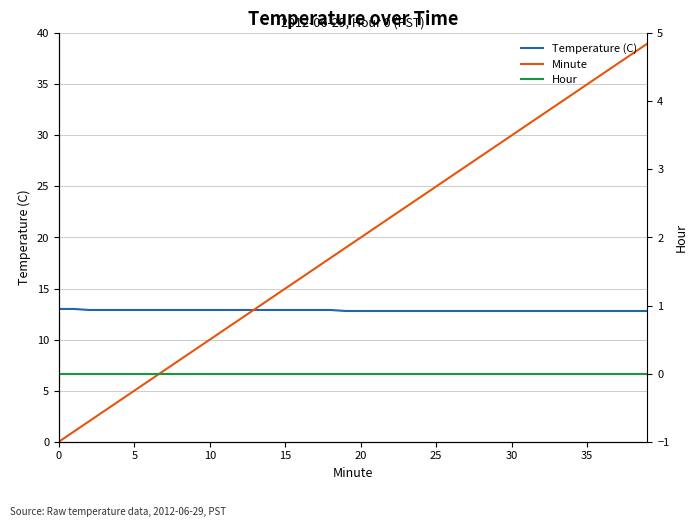

Is it true that Temperature (C) equals 12.8 at 28?

True